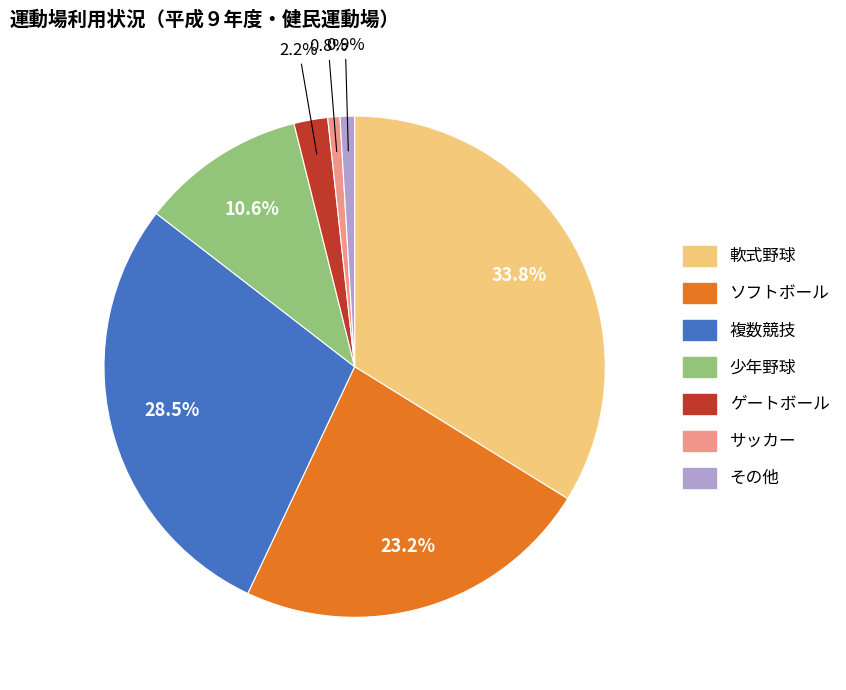

The サッカー slice represents 1% of the pie. True or false?

True